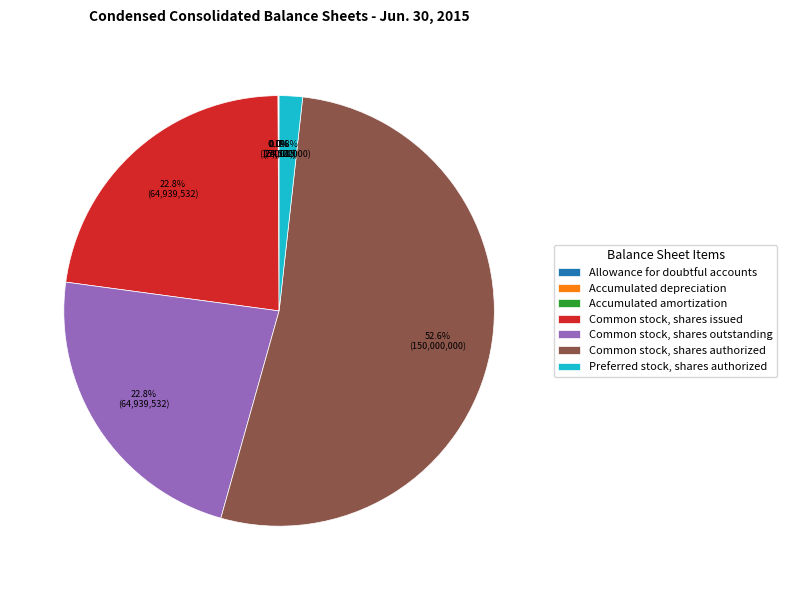

What percentage do Common stock, shares outstanding and Common stock, shares issued together represent?

45.6%